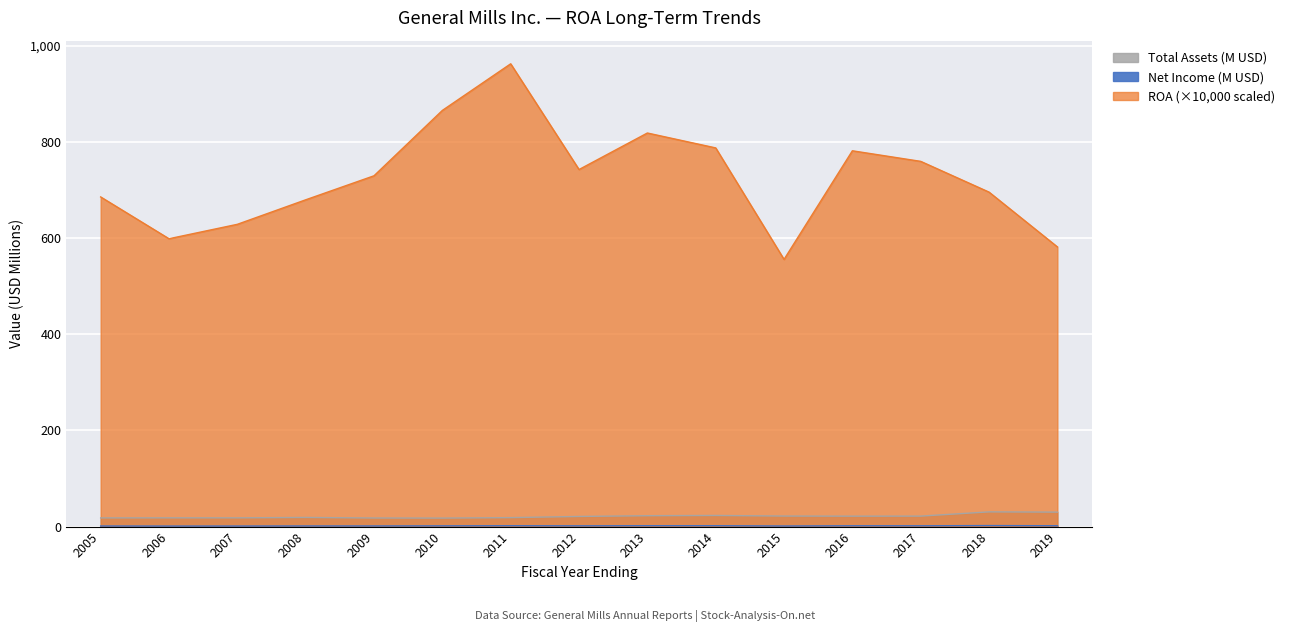

True or false: Net Income (M) has more than 2 points higher than both neighbors.

True